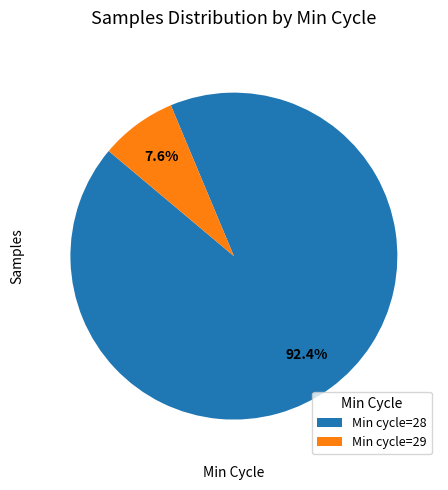

Is the sum of Min cycle=29 and Min cycle=28 greater than half?

Yes